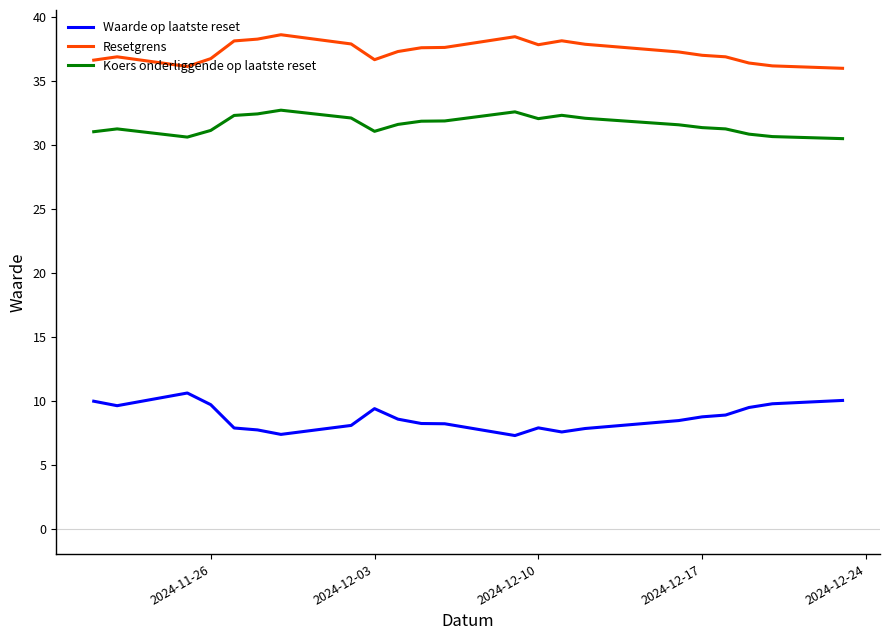

Rank the series by their average value, from lowest to highest.

Waarde op laatste reset, Koers onderliggende op laatste reset, Resetgrens